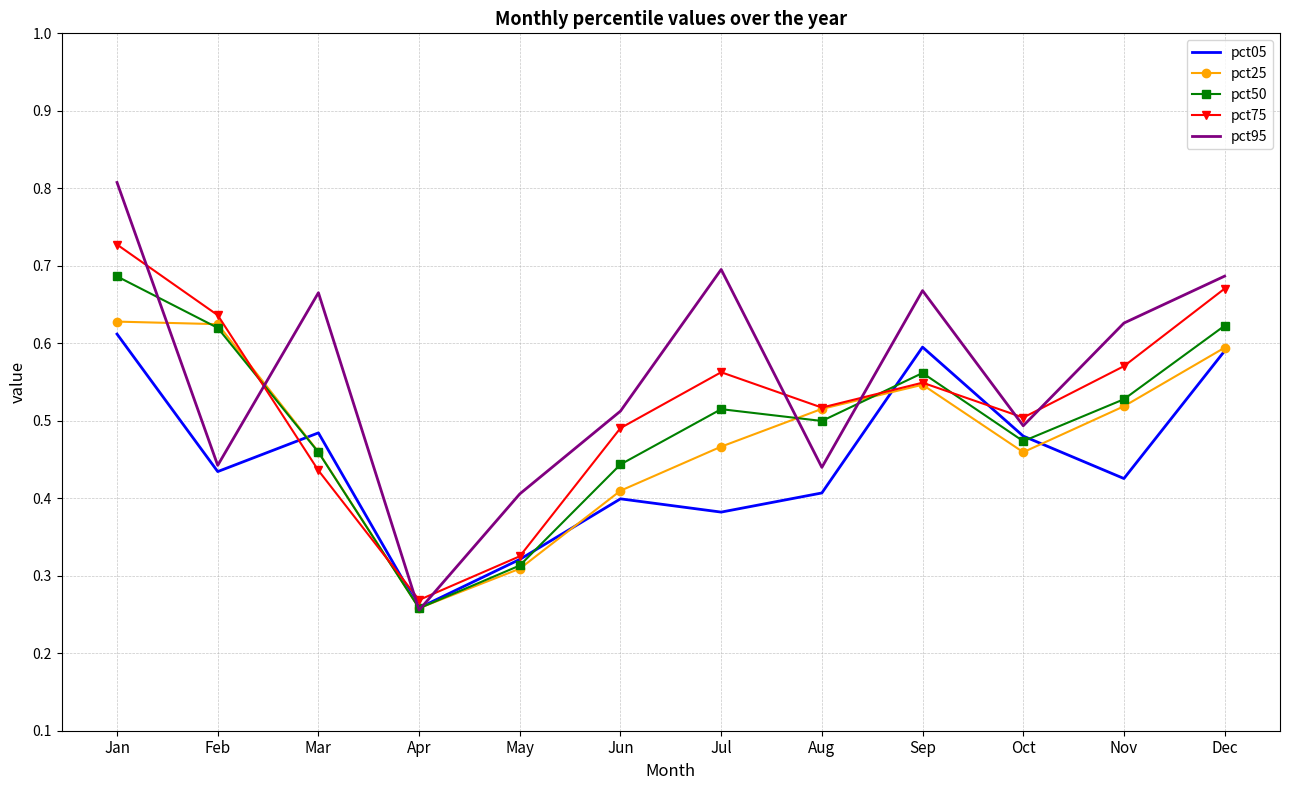

After their last crossing, which series has the higher values: pct50 or pct75?

pct75